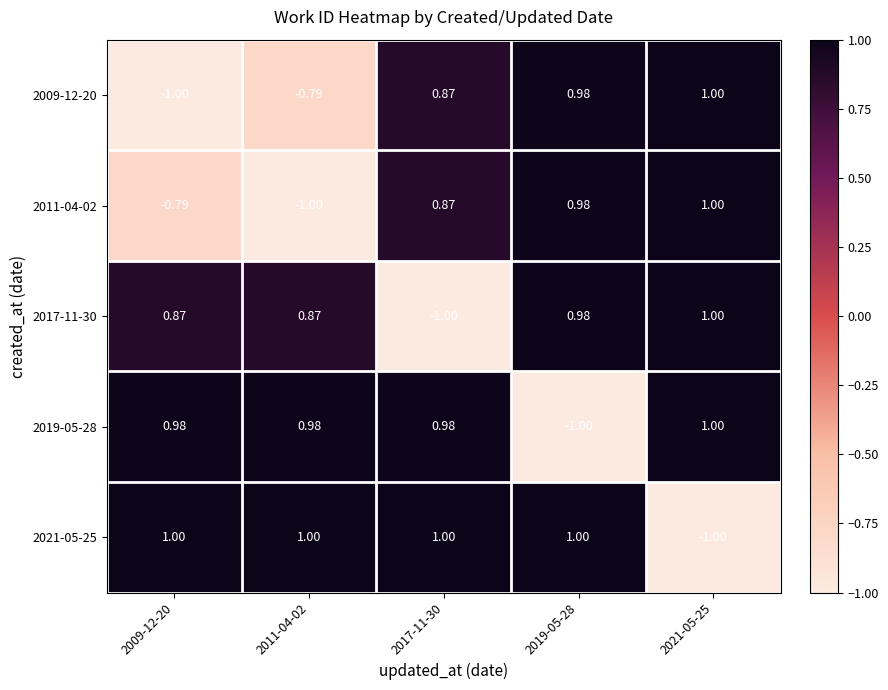

Is the value of 2021-05-25 at 2011-04-02 greater than the value of 2017-11-30 at 2017-11-30?

Yes